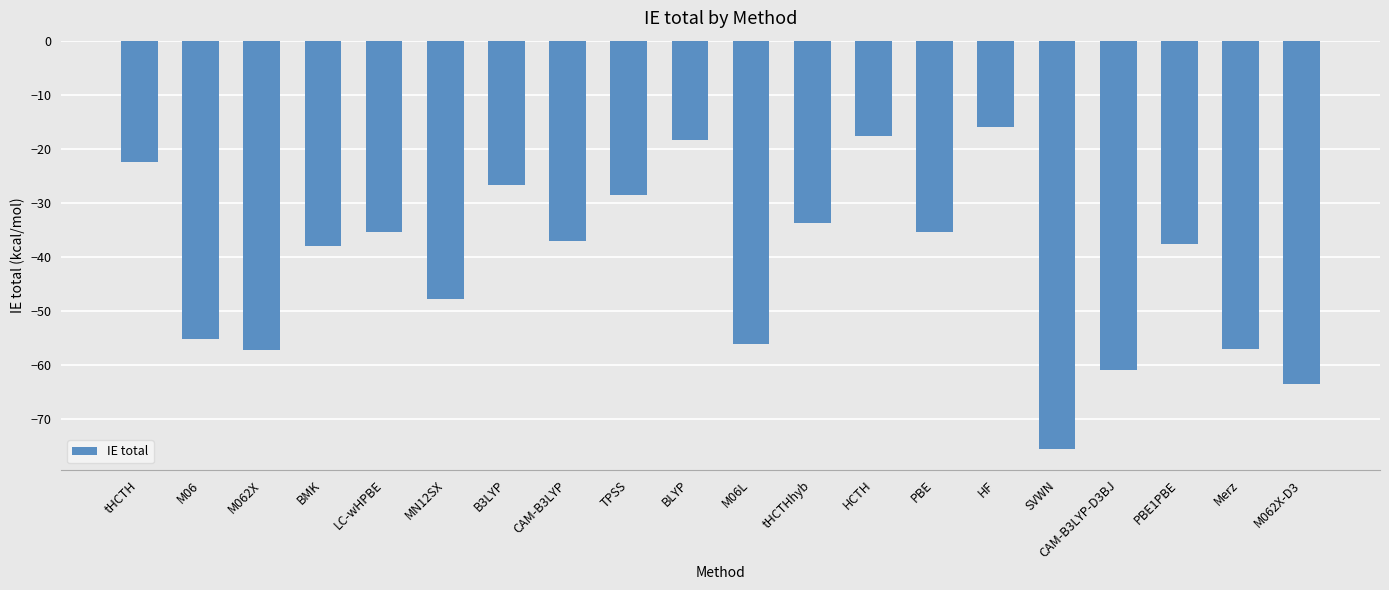

Which label corresponds to the smallest value in the chart?

SVWN